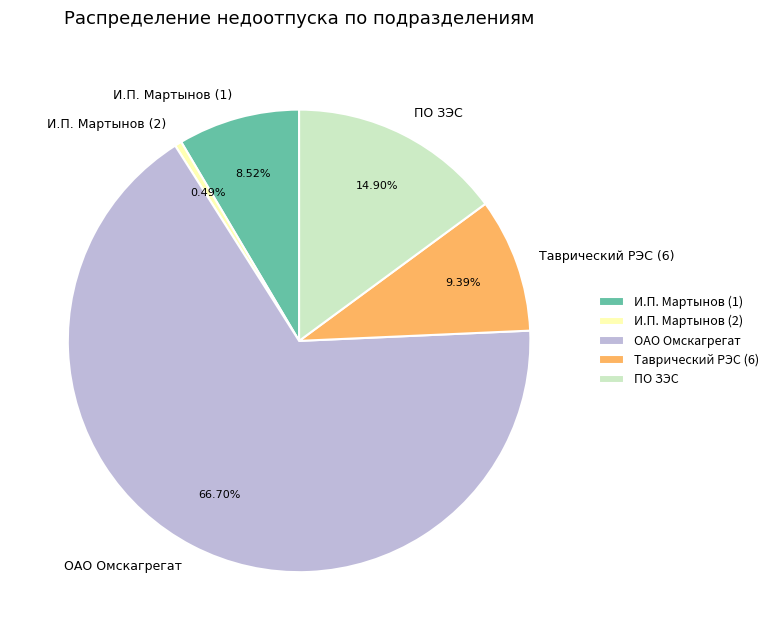

How many segments does this pie chart have?

5